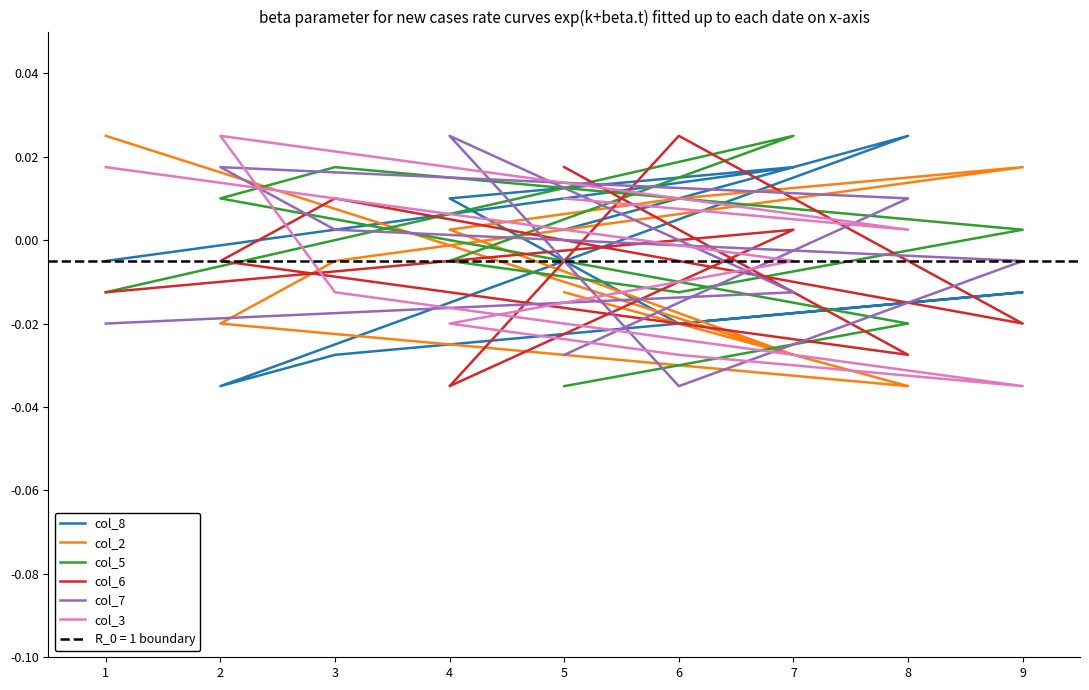

True or false: col_3 has more than 2 points higher than both neighbors.

False